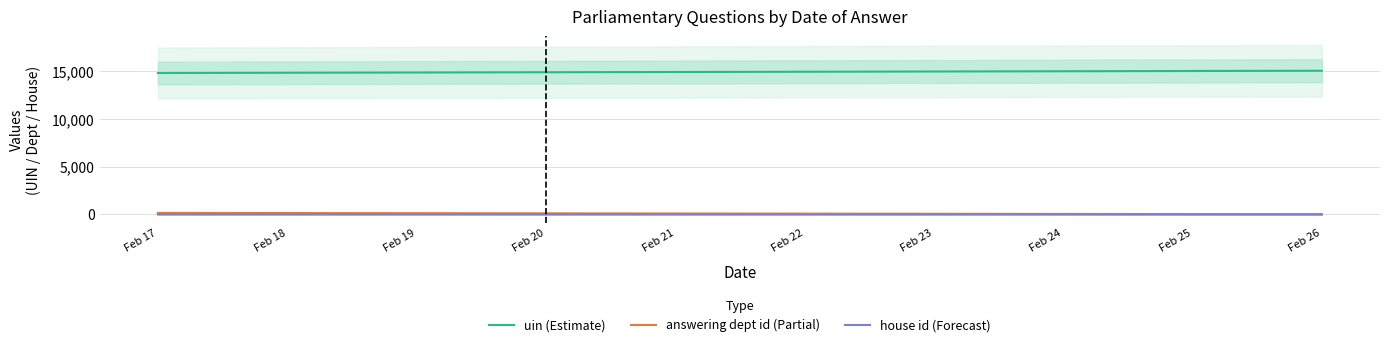

What is the difference between the answering dept id (Partial) values at Feb 17 and Feb 26?

135